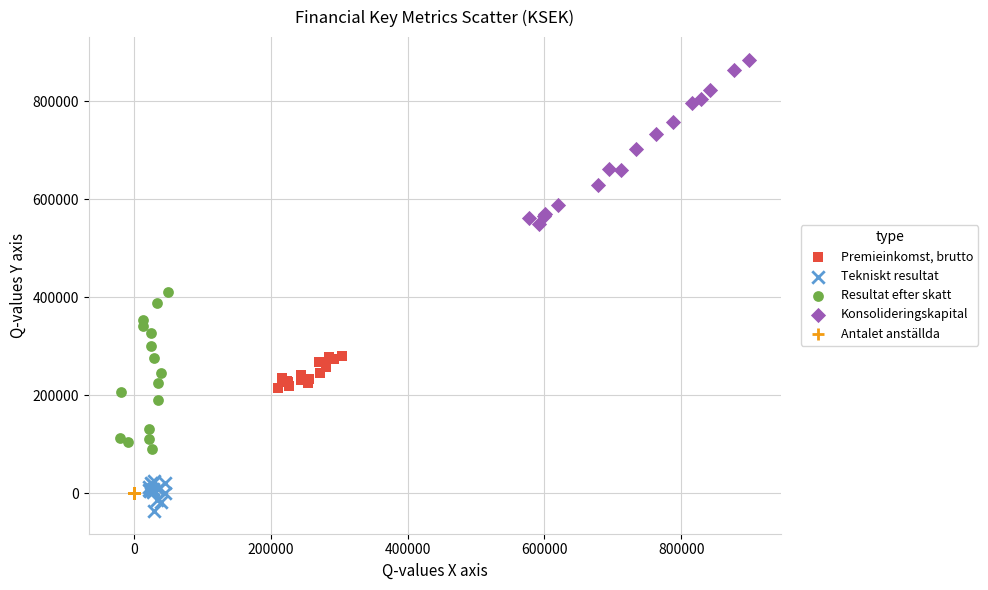

Which series reaches the minimum Y coordinate?

Tekniskt resultat